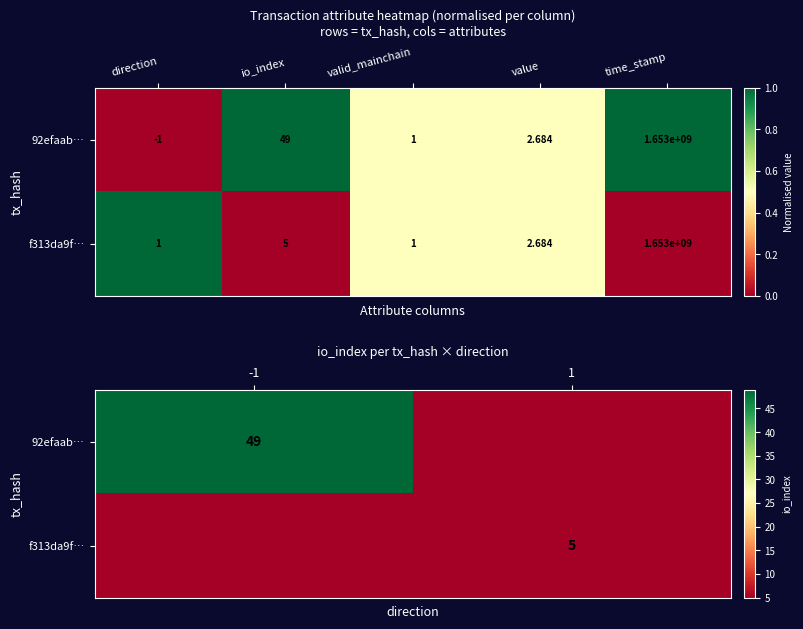

List the series in order of their peak value, highest first.

92efaab…, f313da9f…